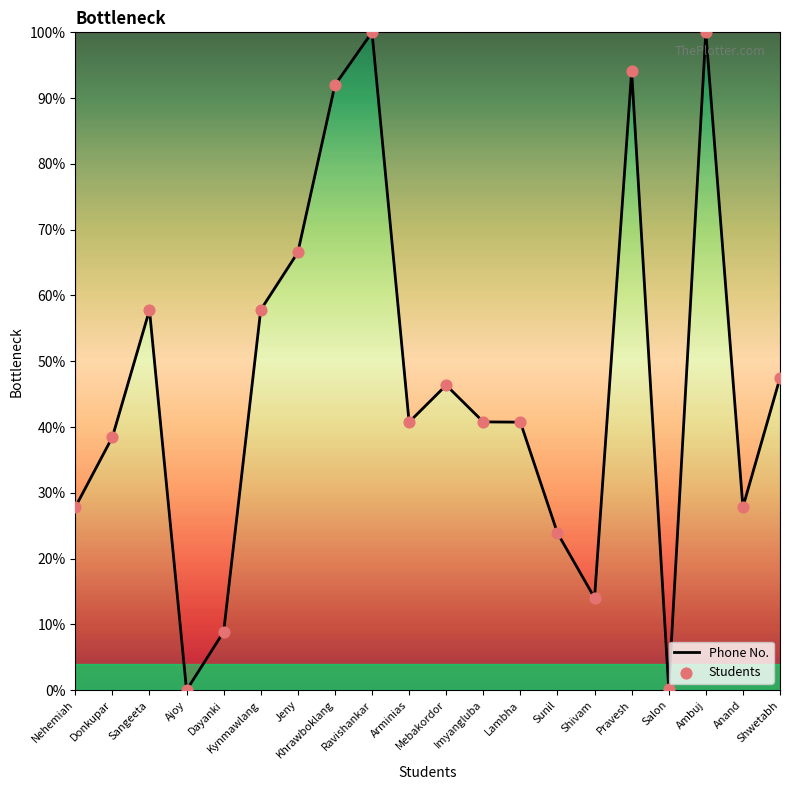

The value at Imyangluba is 40.8. True or false?

True